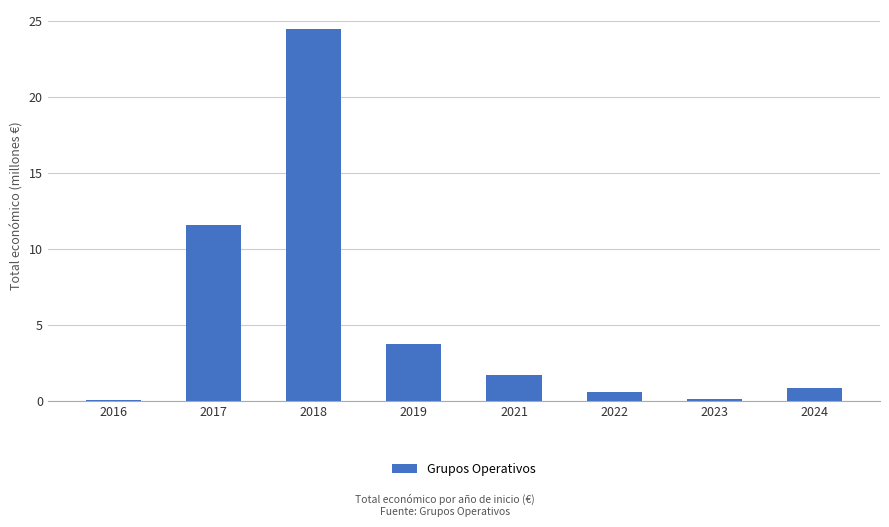

The chart shows a value of 36.4 at 2018. True or false?

False